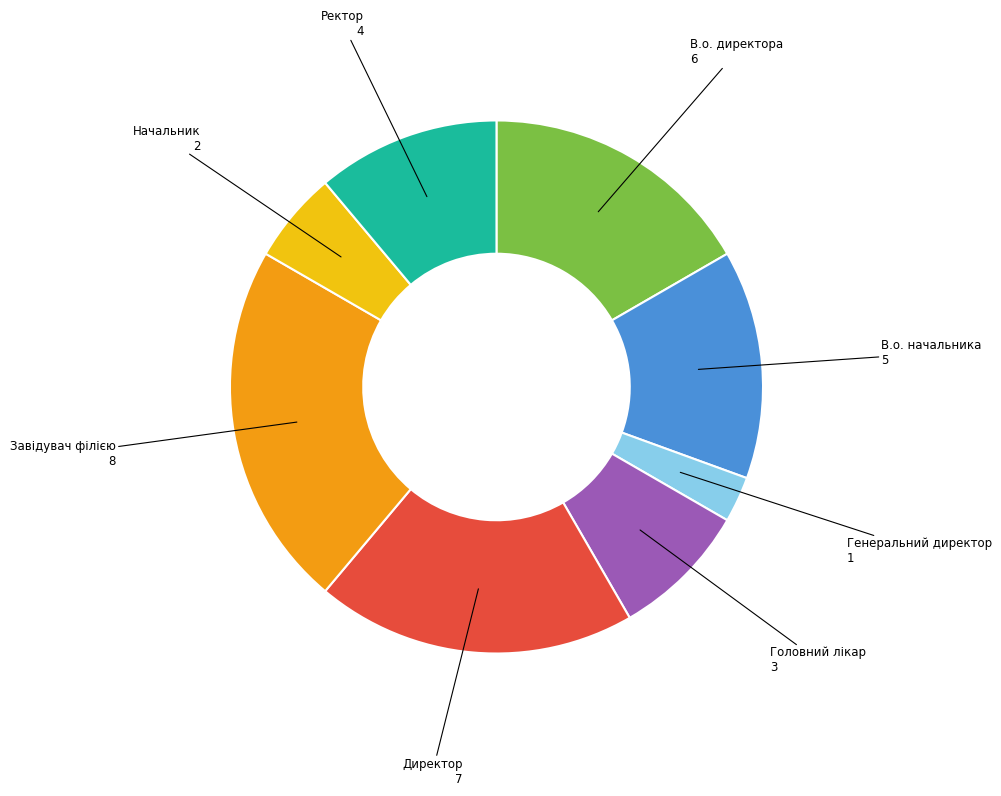

Which category has the biggest portion of the pie?

Завідувач філією